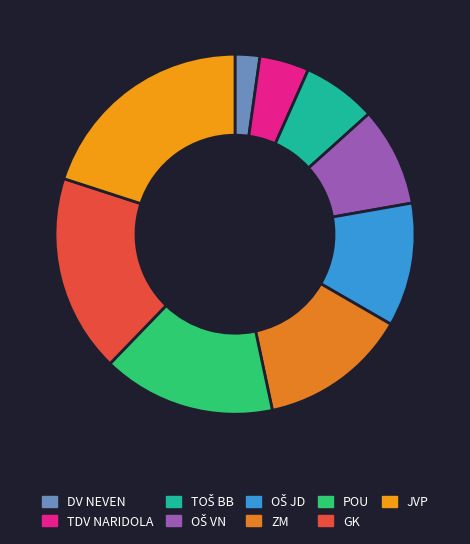

The POU slice represents 1% of the pie. True or false?

False